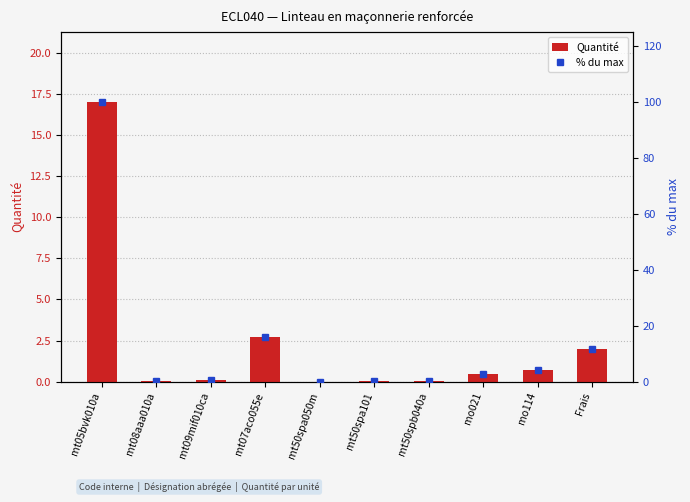

The Quantité series shows 0.1 at mt50spb040a. True or false?

False